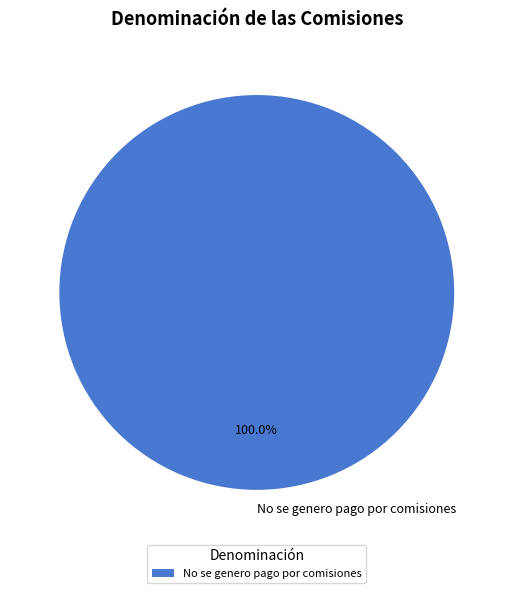

Count the number of slices in the pie.

1